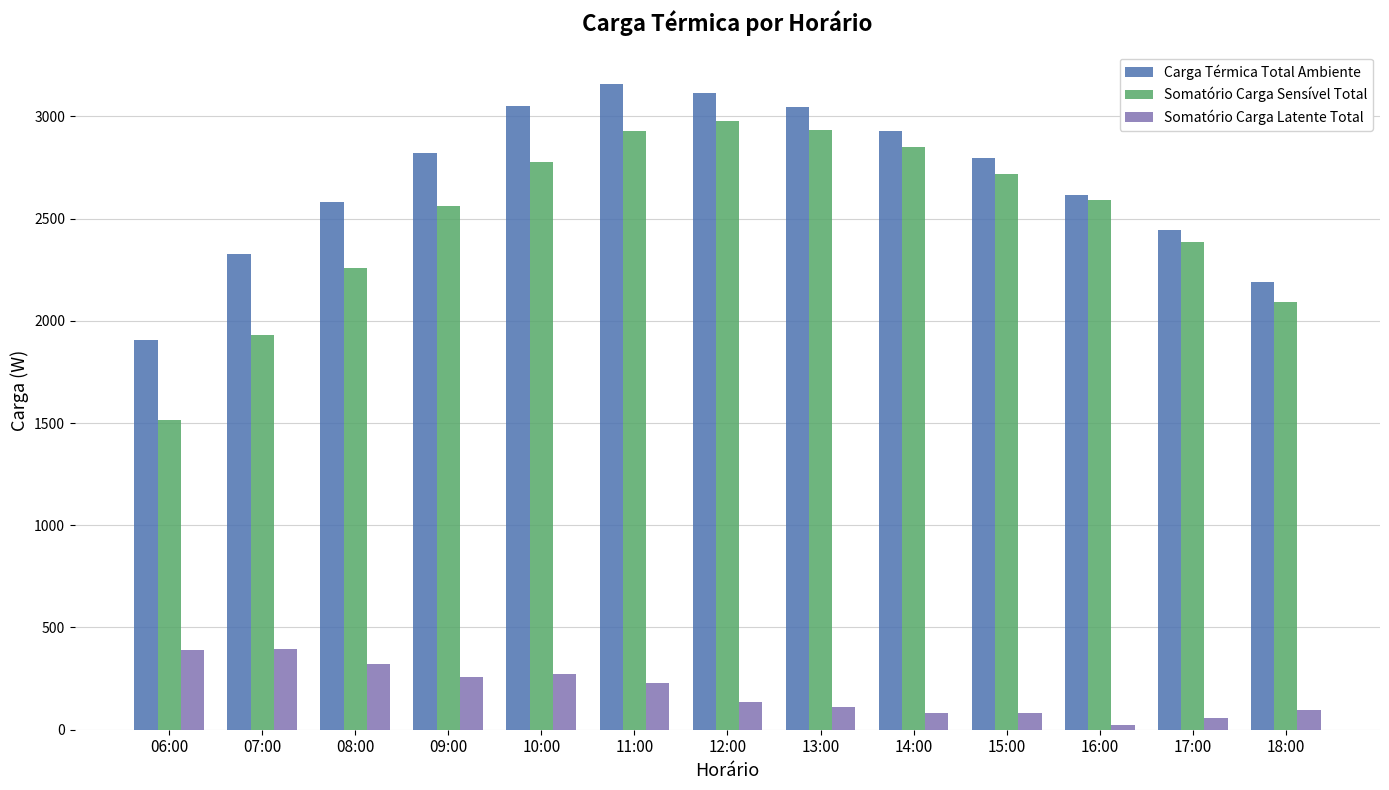

What are all the series names shown in the legend?

Carga Térmica Total Ambiente, Somatório Carga Sensível Total, Somatório Carga Latente Total